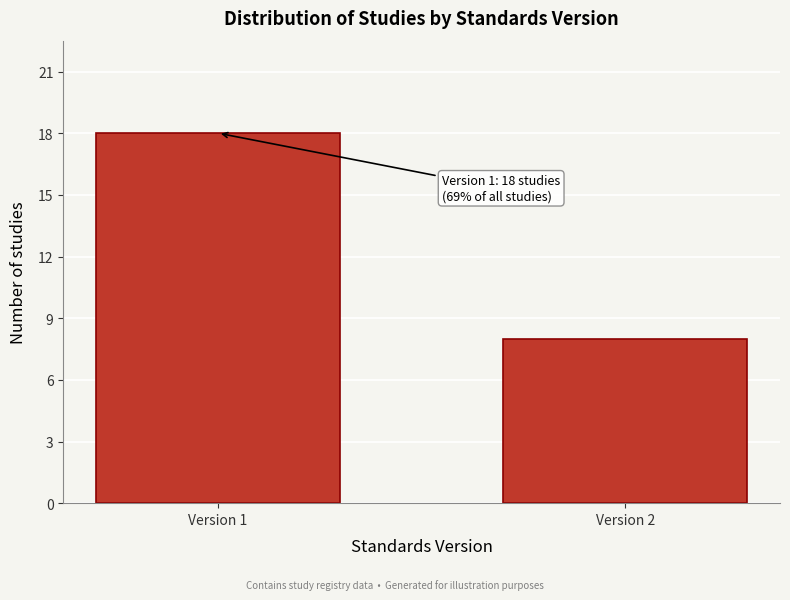

Reading left to right, transcribe all the data shown in this chart.

Version 1=18	Version 2=8